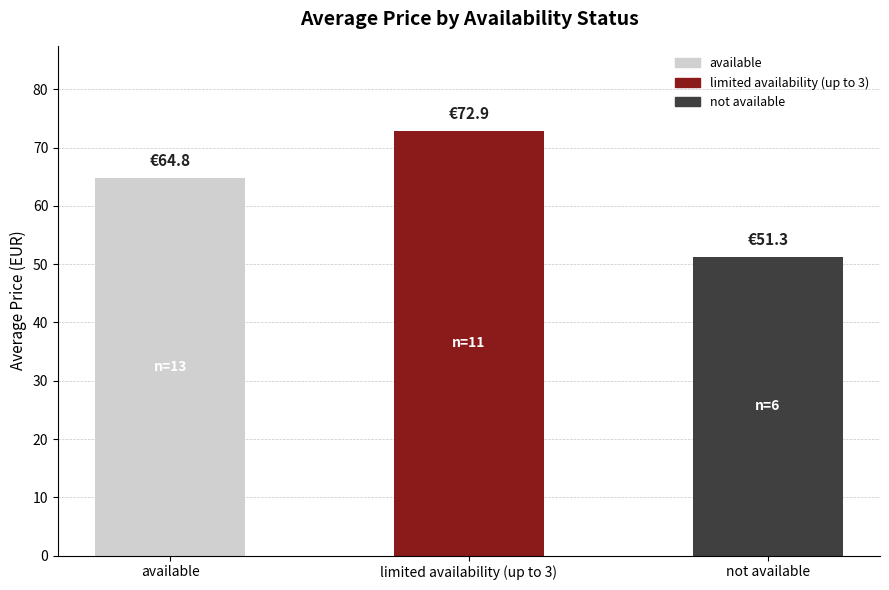

At which label is the value closest to 62?

available